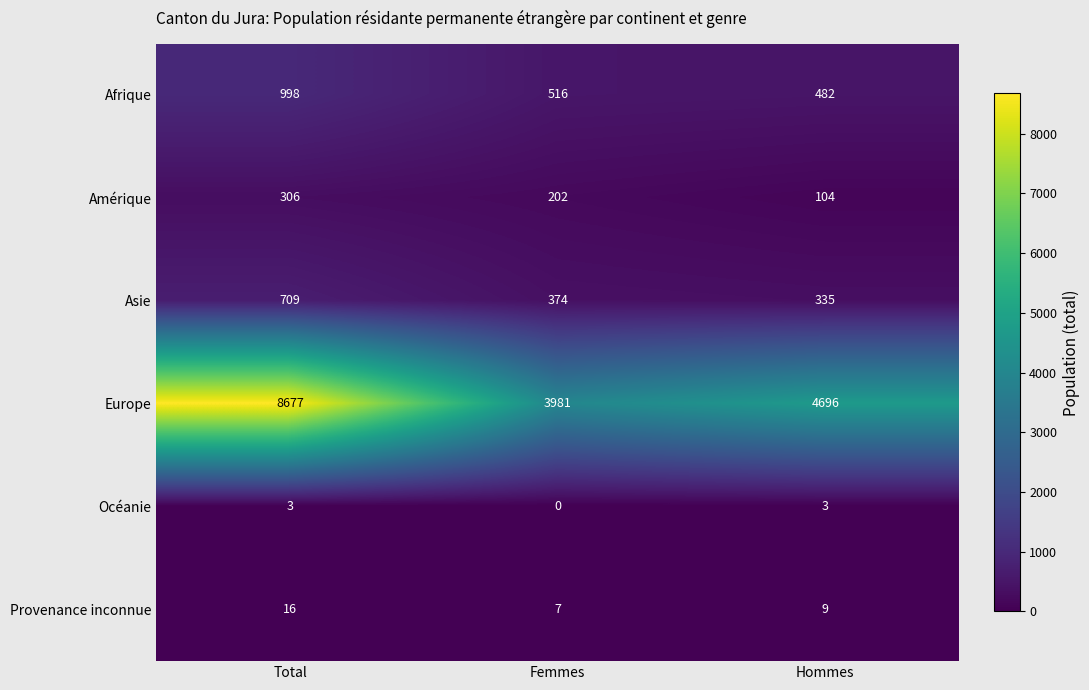

Rank the series by their maximum value, from lowest to highest.

Océanie, Provenance inconnue, Amérique, Asie, Afrique, Europe